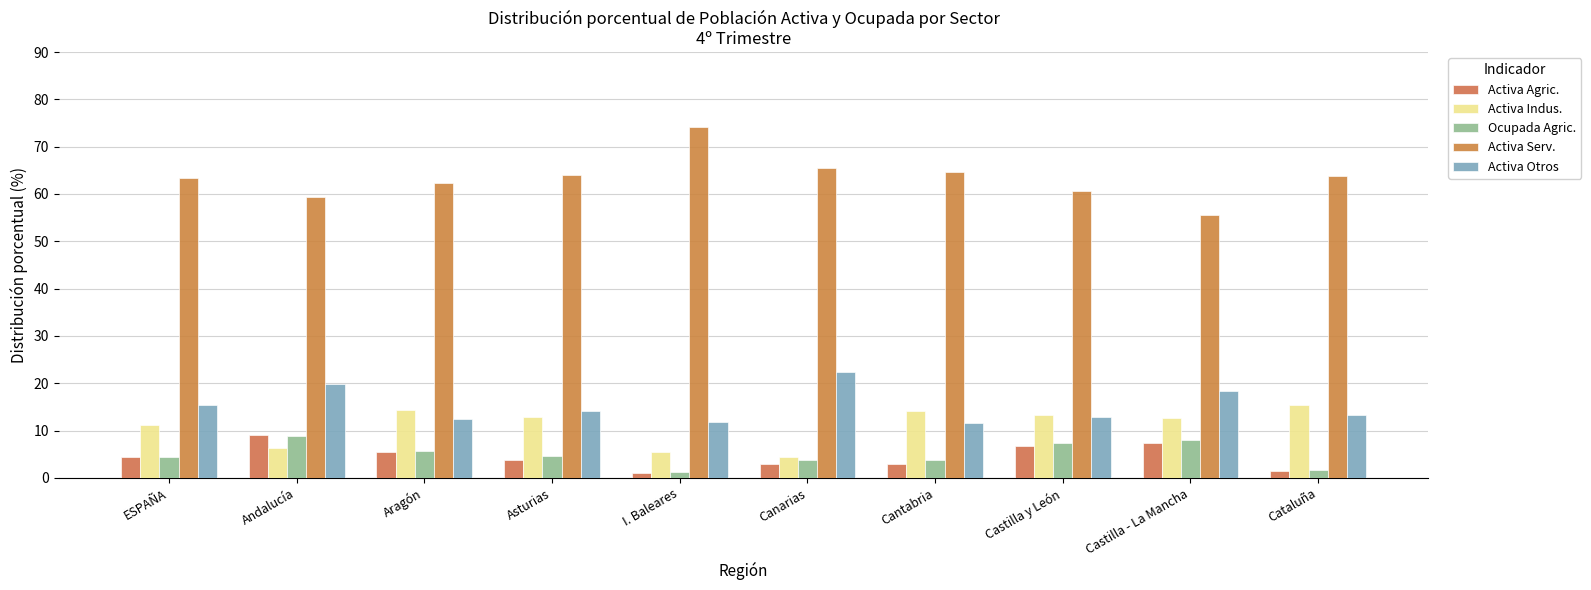

Which series has the widest spread of values?

Activa Serv.